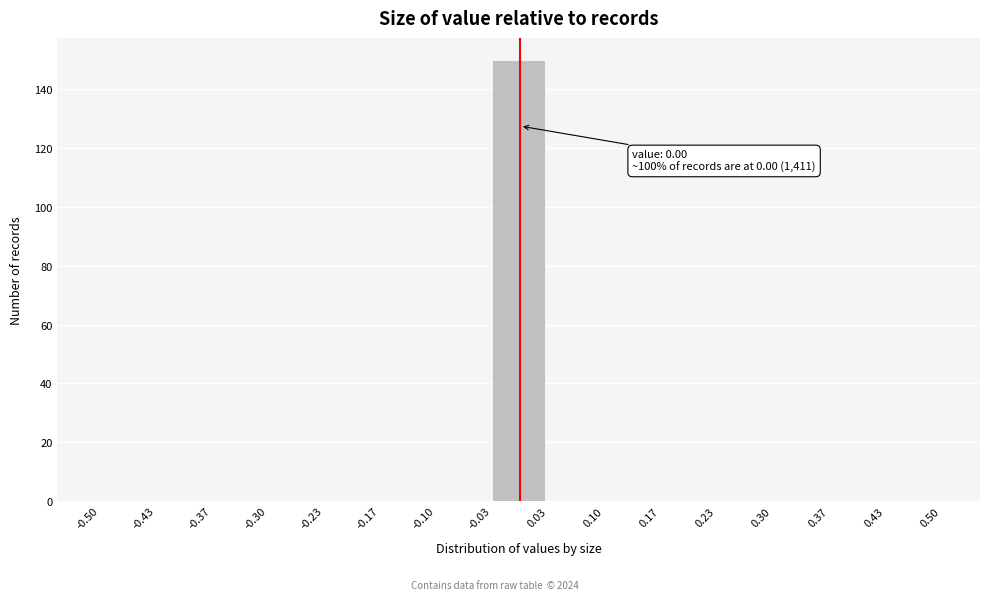

Which range on the x-axis has the tallest bar?

-0.03 to 0.03